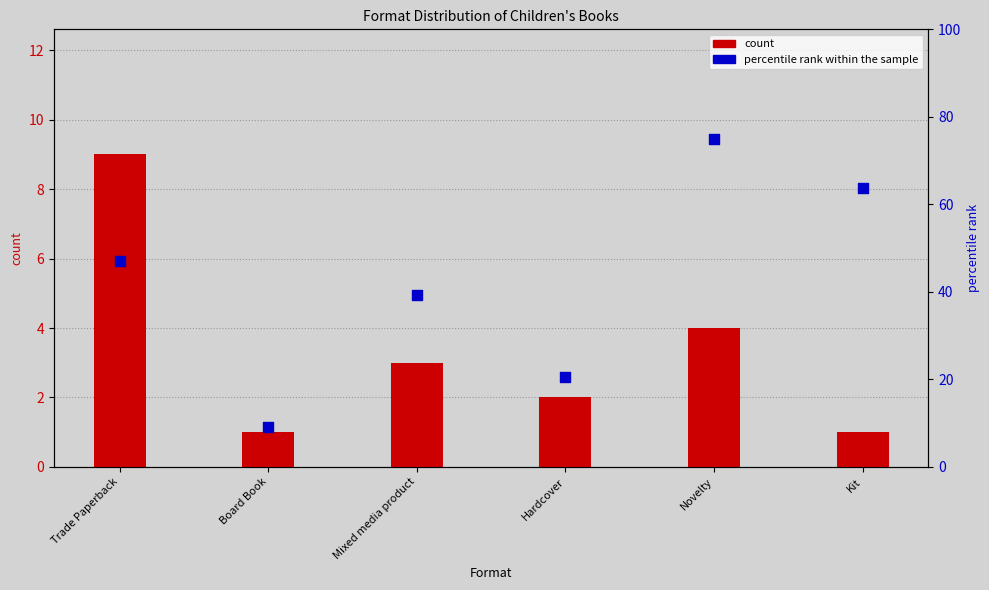

Which series has the widest spread of Y values?

percentile rank within the sample